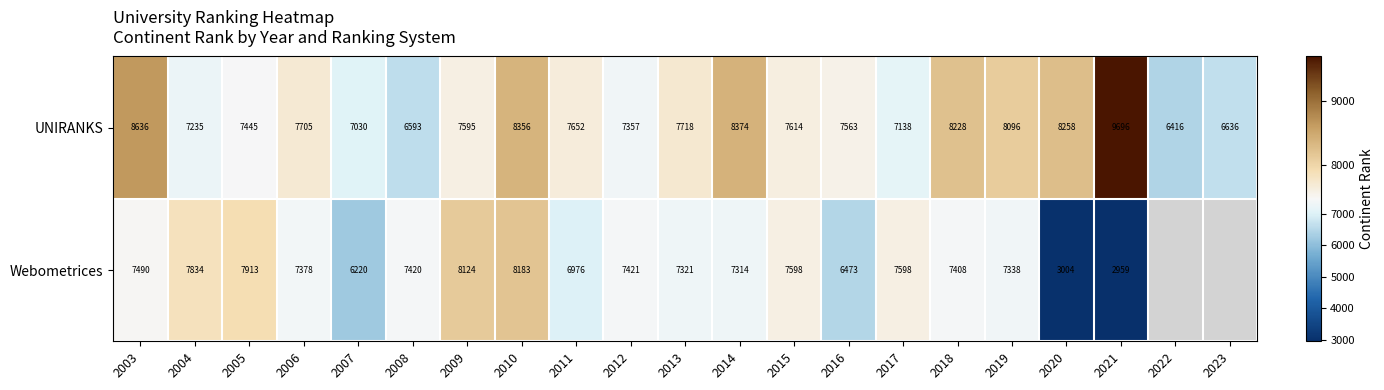

What is the spread (max minus min) of values at 2019?

758